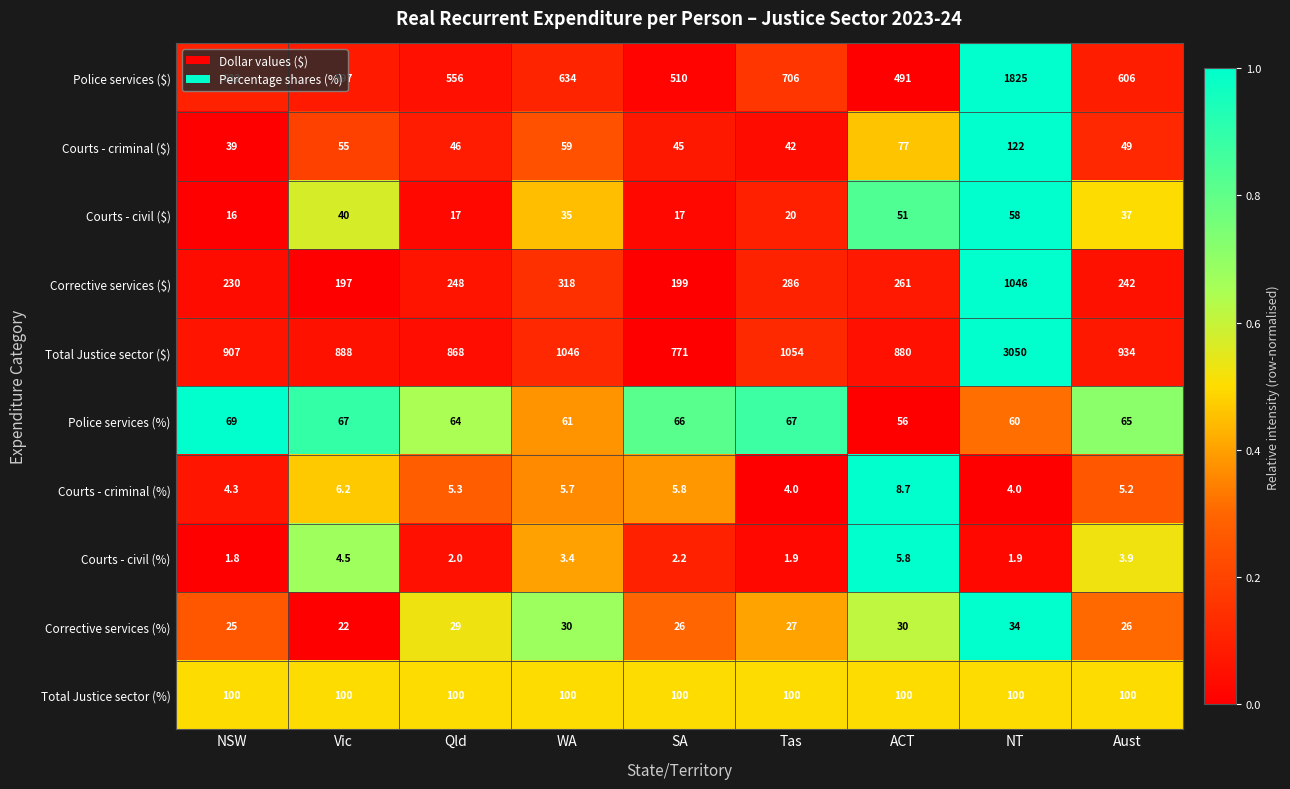

The value of Total Justice sector (%) at Qld is 100.0. True or false?

True